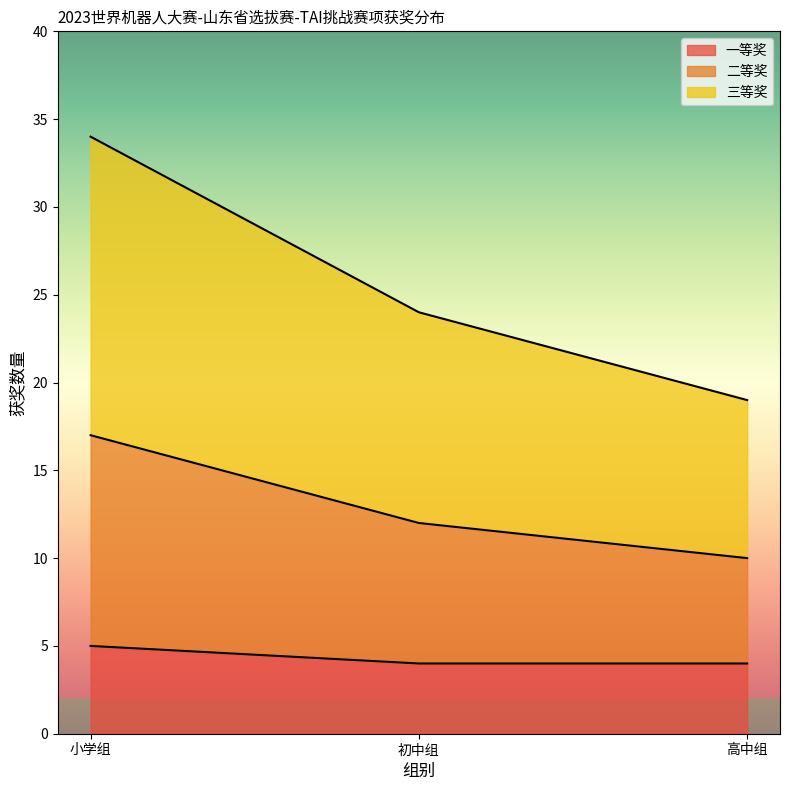

Count the number of data series in this chart.

3